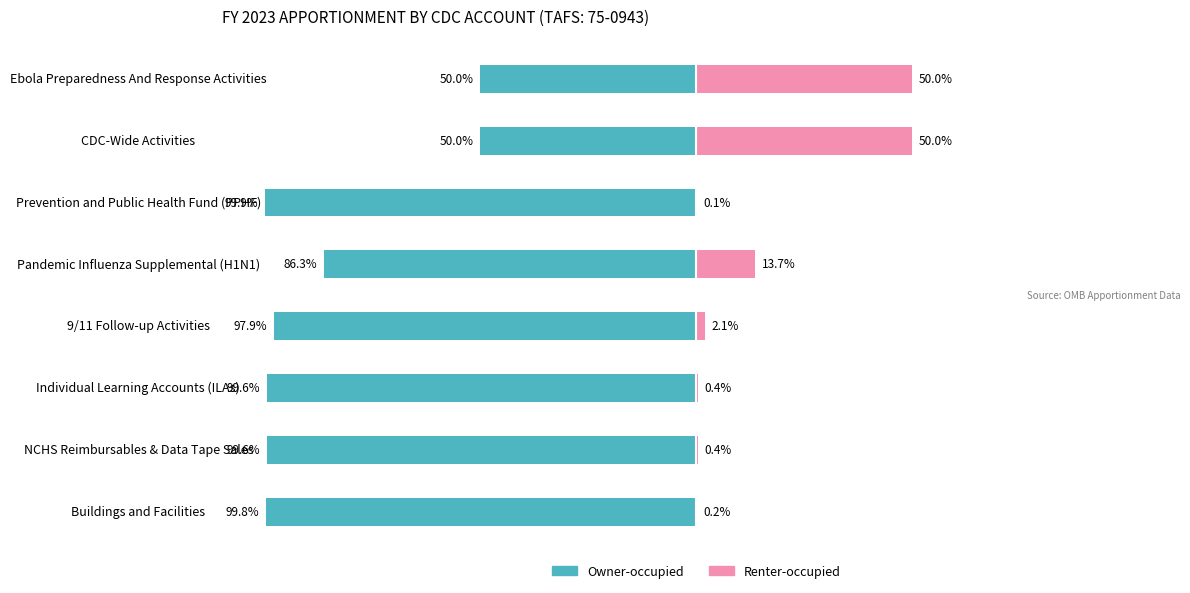

What is the average value of the Owner-occupied series?

-85.4